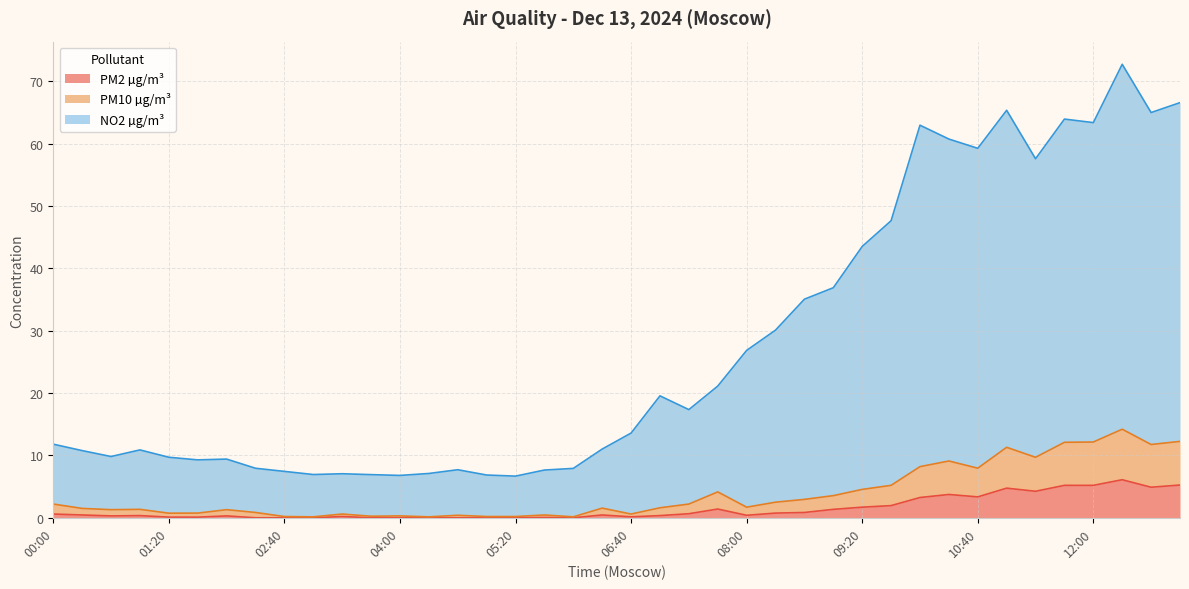

True or false: PM10 µg/m³ and PM2 µg/m³ intersect in this chart.

False